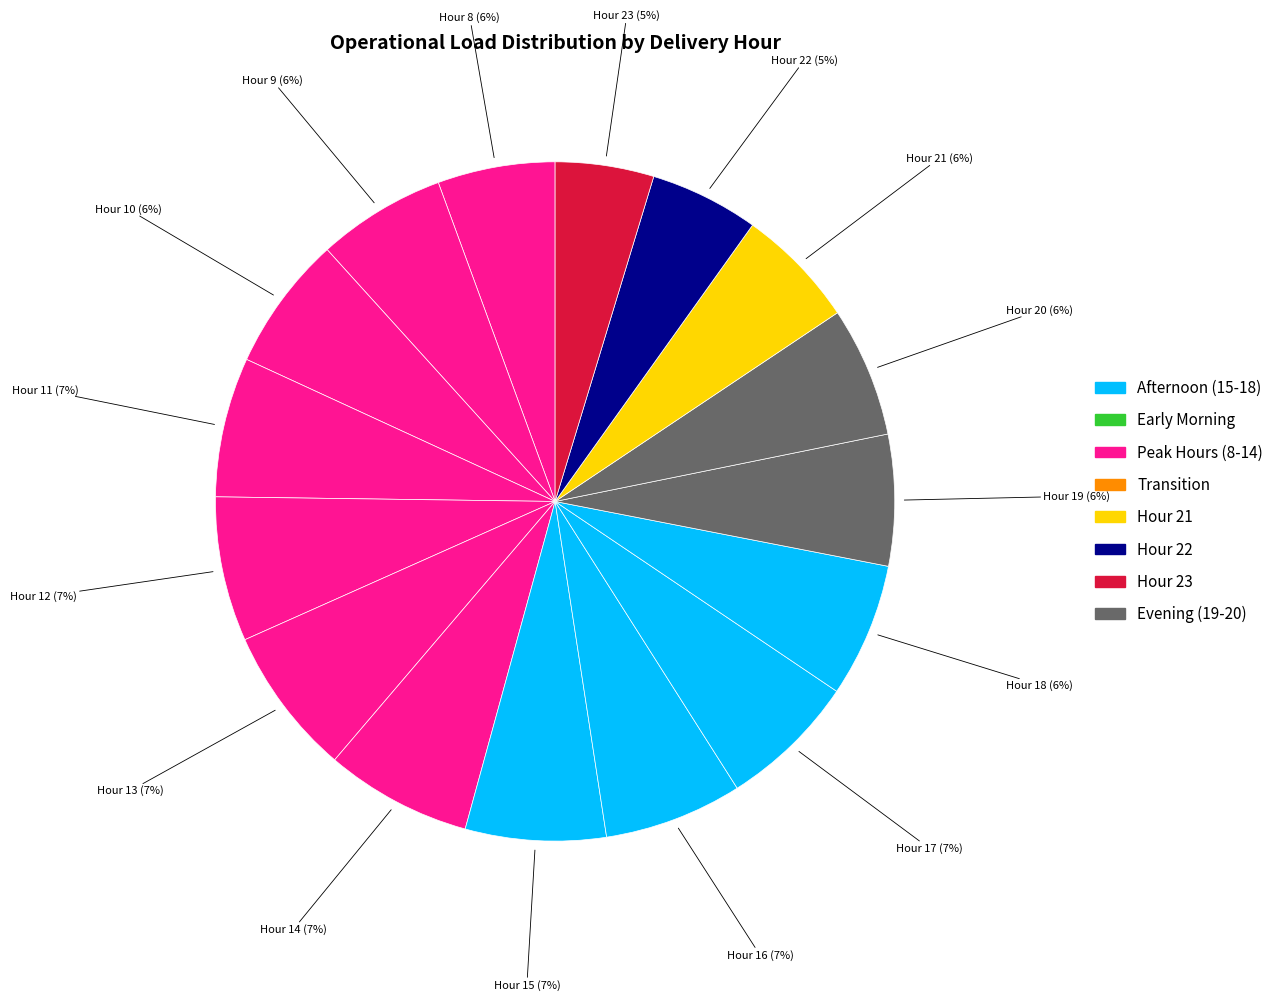

Count the number of slices in the pie.

16